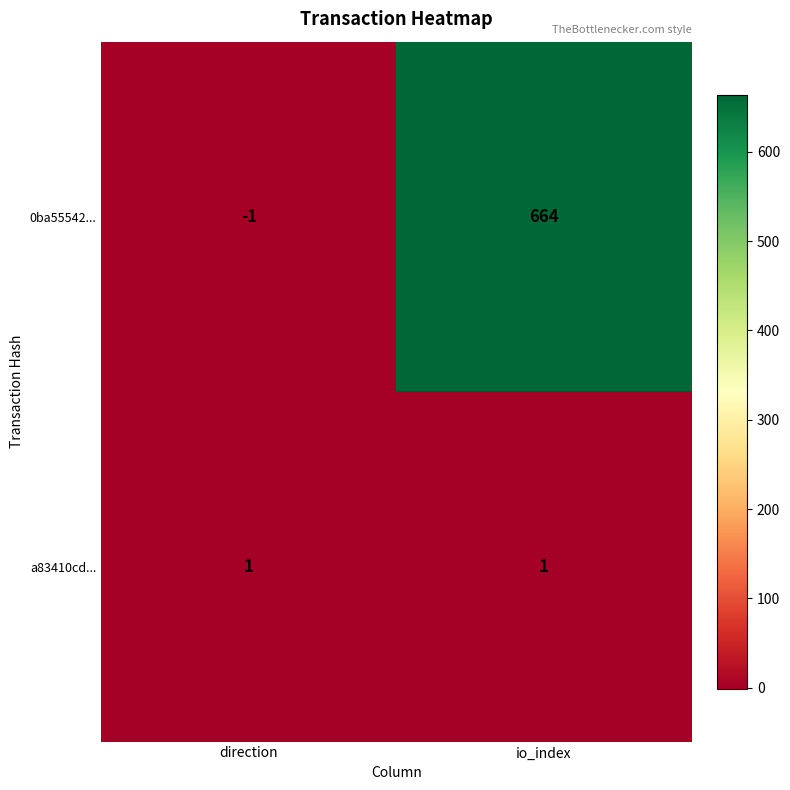

What is the total value across all series at io_index?

665